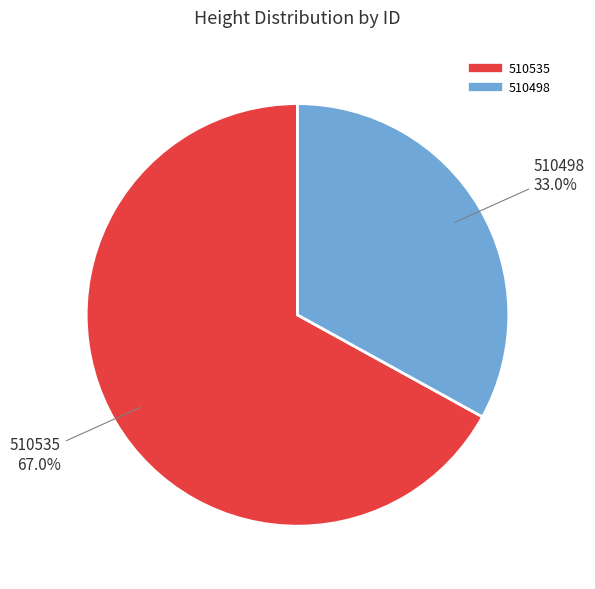

What percentage is the 510498 slice, to the nearest percent?

33%